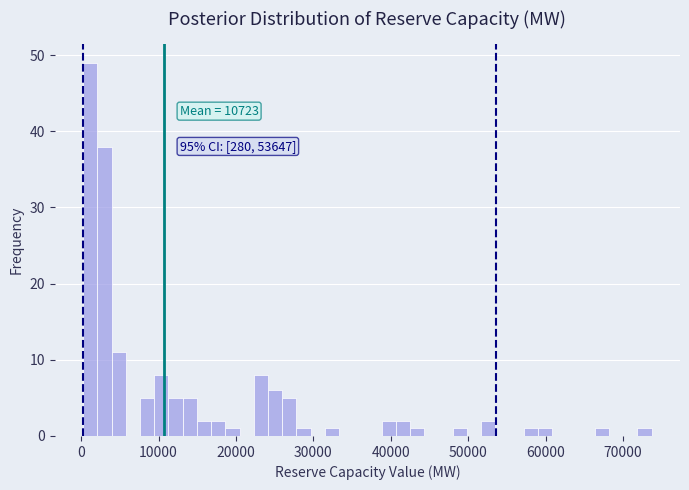

Around what value on the x-axis is the tallest bar? Give the approximate position of its centre, as read against the axis.

1000